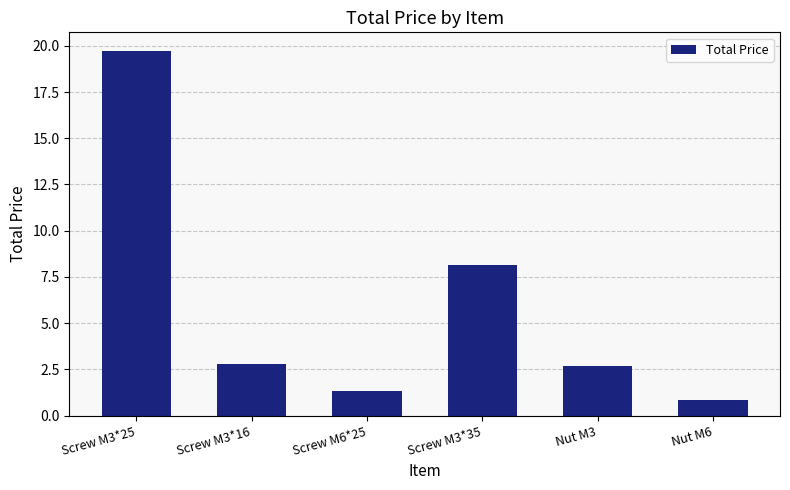

At which label does the data first exceed 2?

Screw M3*25